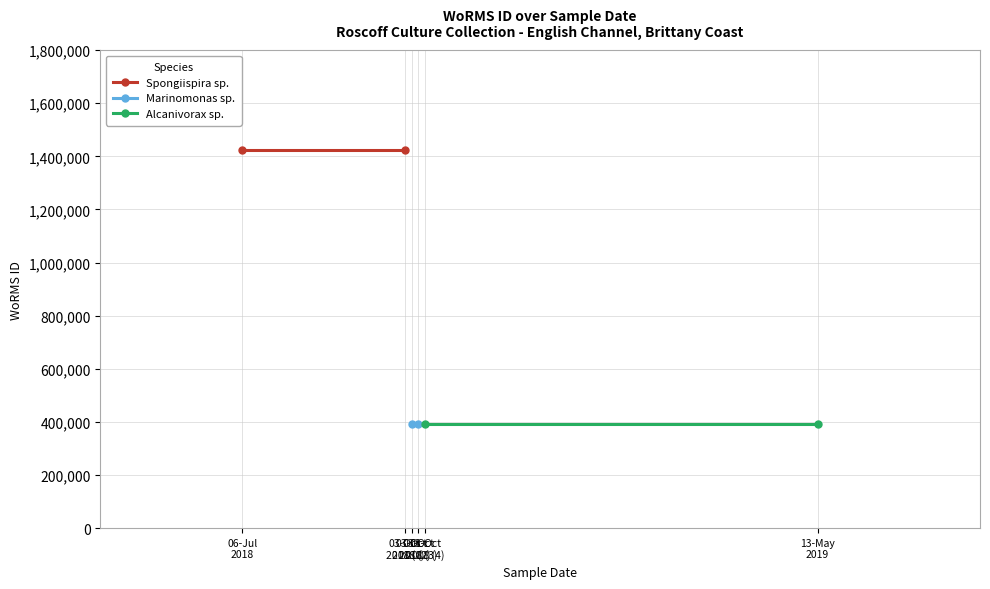

What is the value of the Alcanivorax sp. point at the 1st from the left?

393082